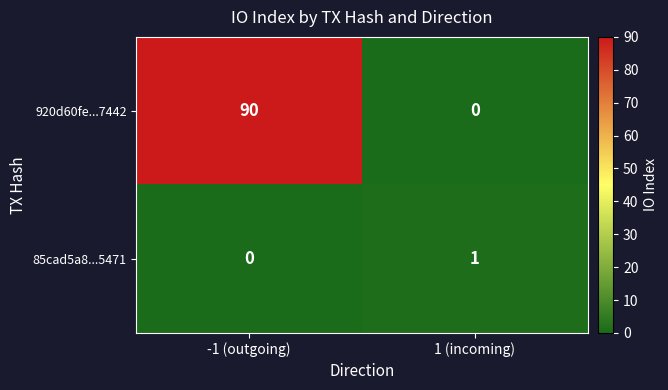

The value of 920d60fe...7442 at -1 (outgoing) is 38. True or false?

False